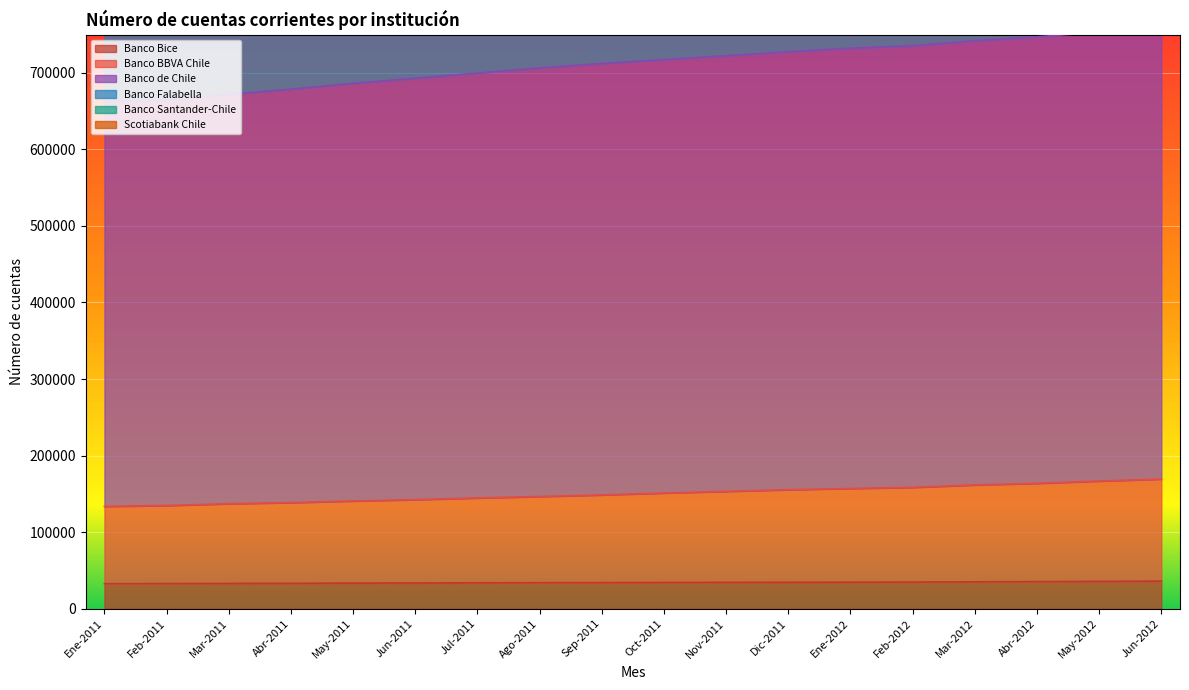

Which label corresponds to the smallest value in the chart?

Ene-2011